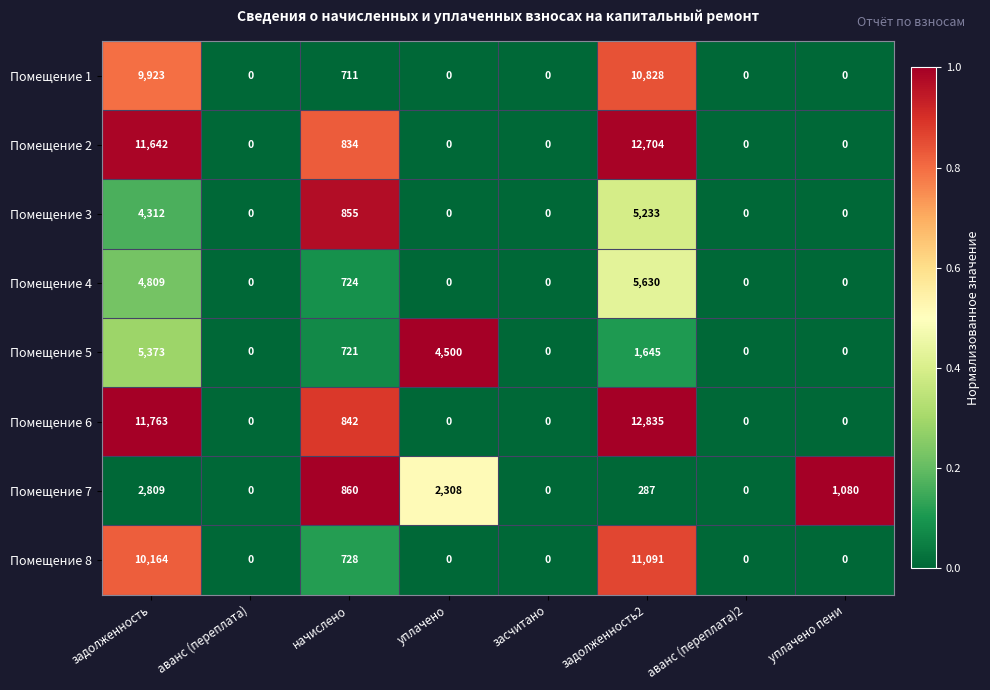

Which series has the largest range (max minus min)?

Помещение 6